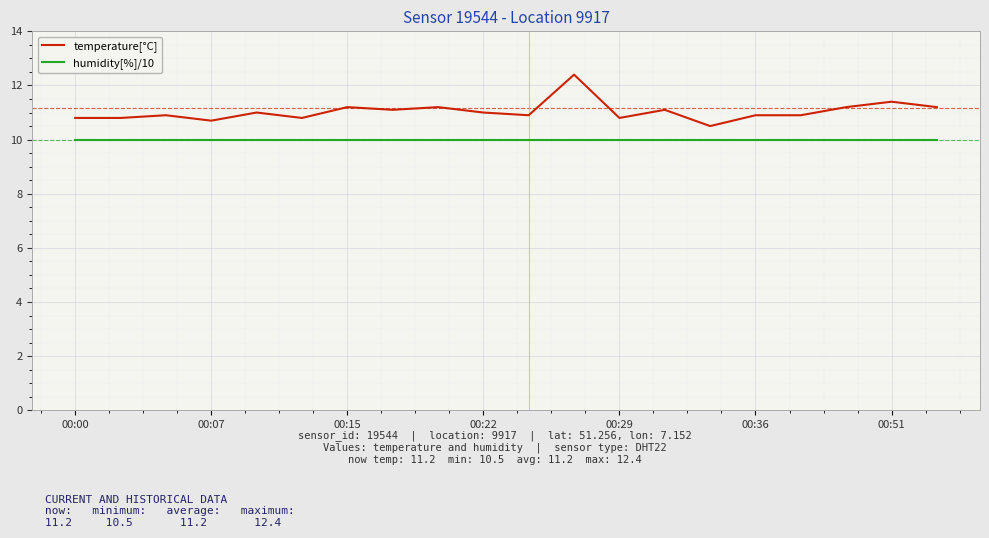

How many lines are shown in the chart?

2